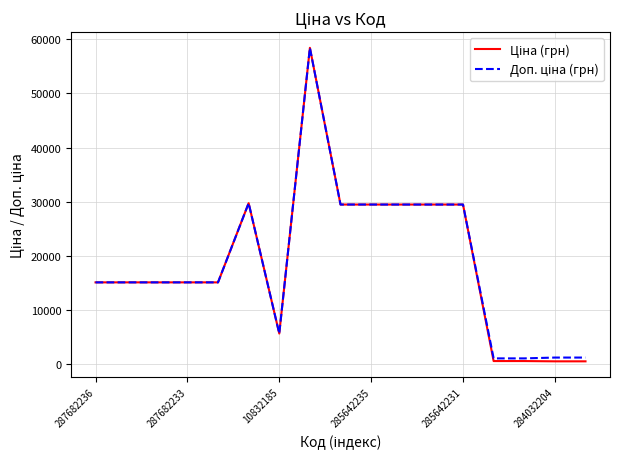

What is the greatest value displayed?

58426.5